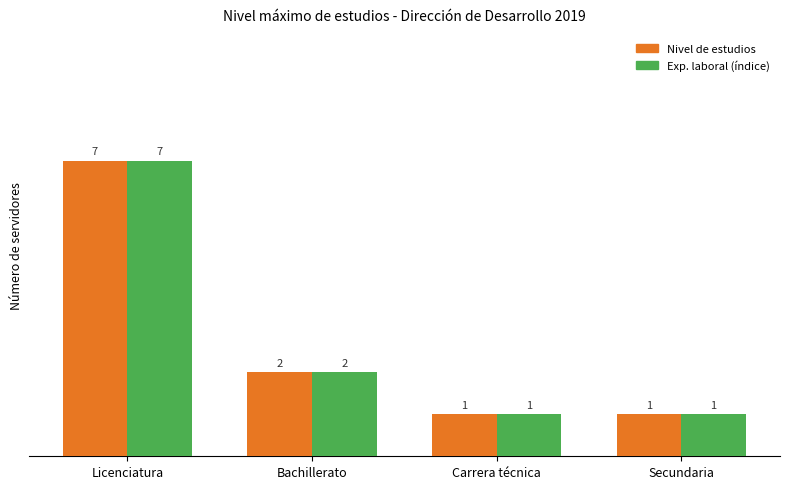

At which category is the sum across all series the highest?

Licenciatura